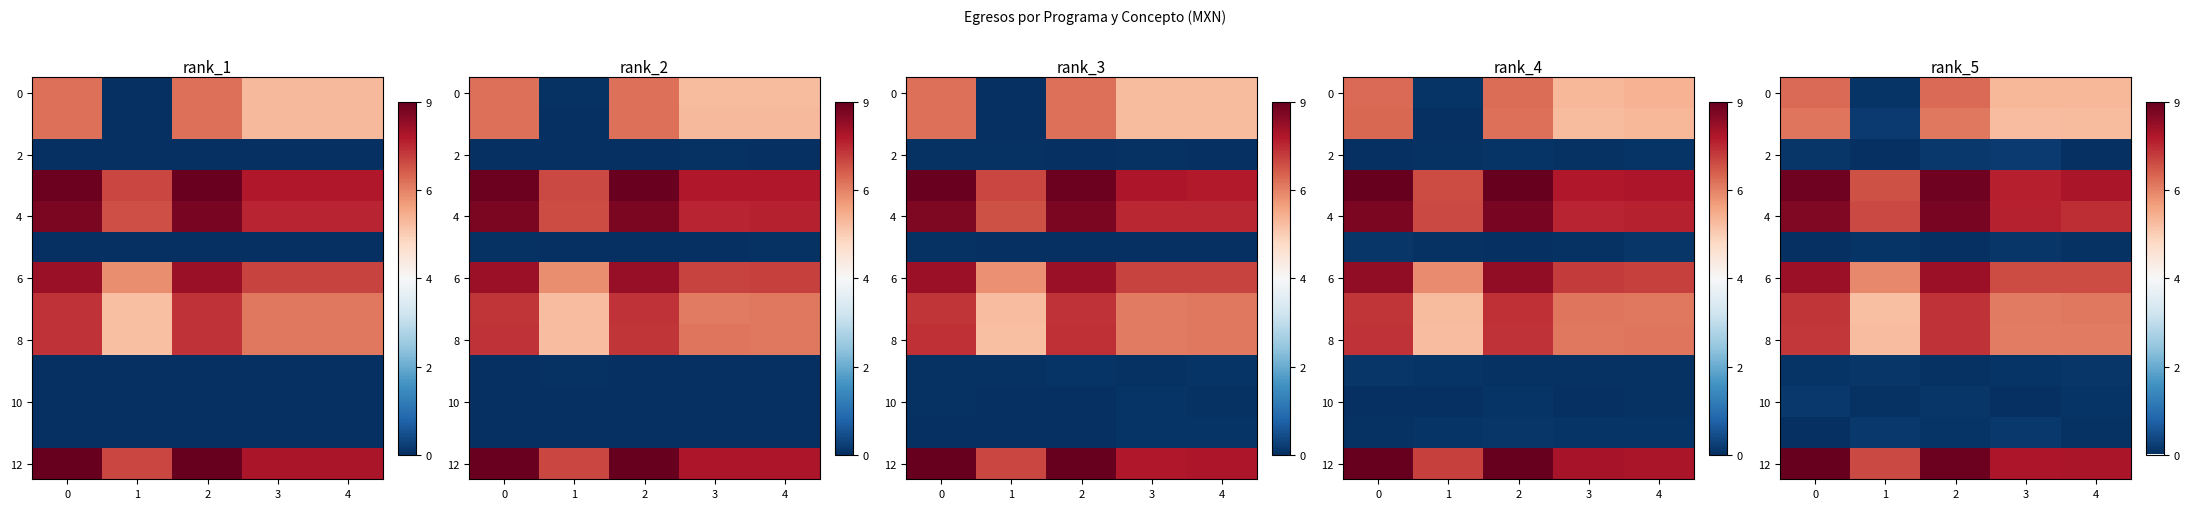

What is the sum of all row_0 values?

23.8